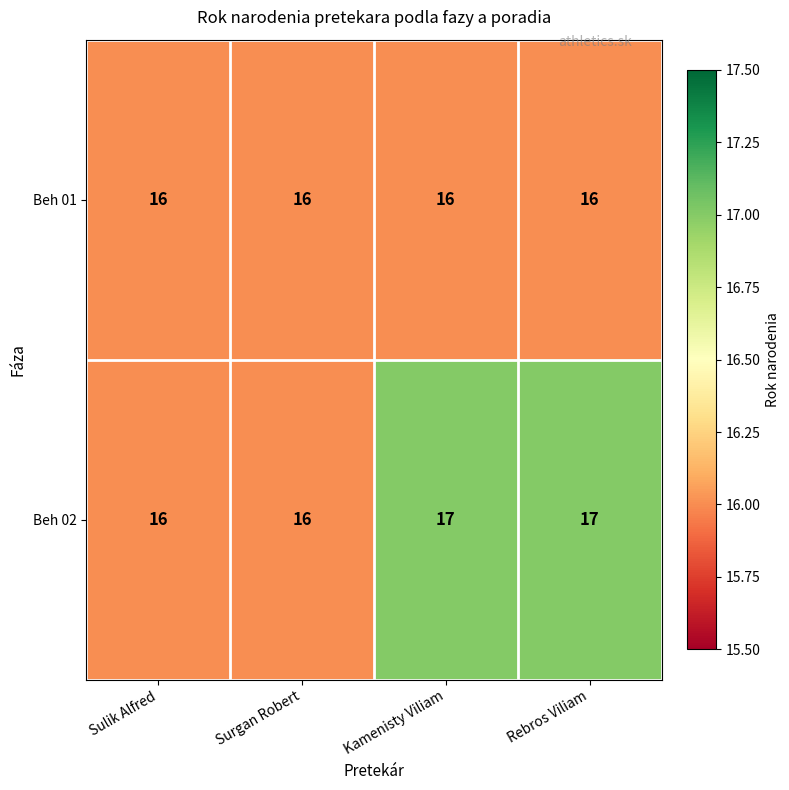

Which series has the largest total across all categories?

Beh 02